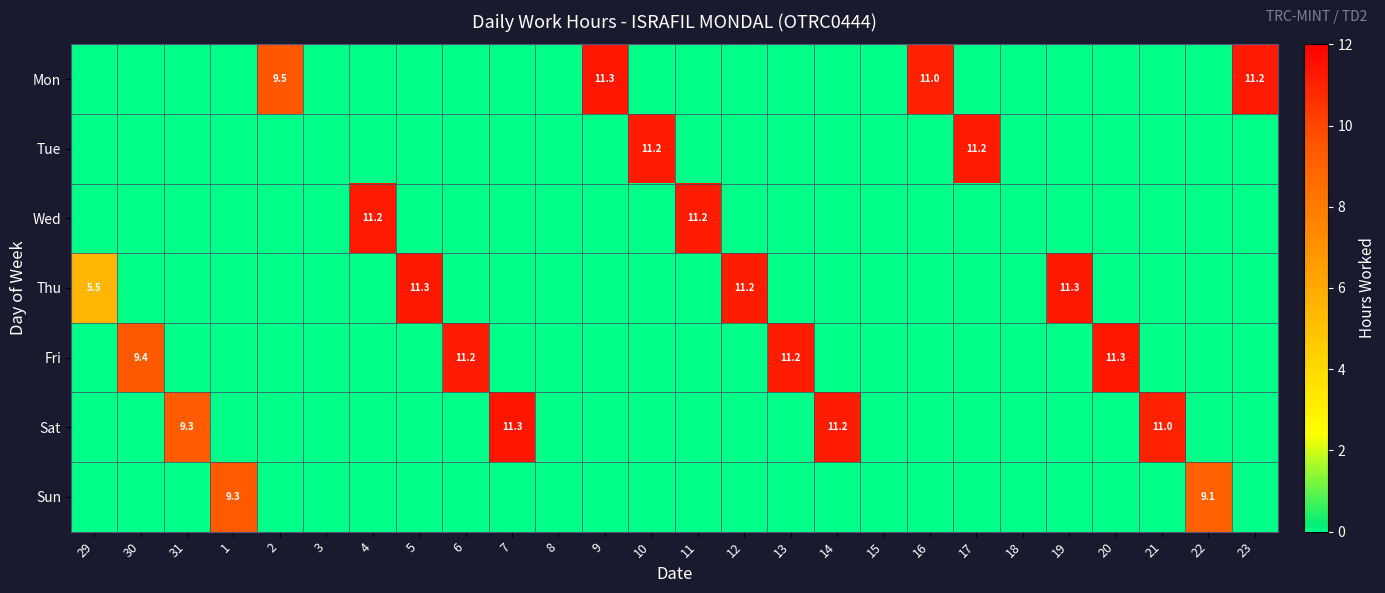

Is it true that Fri equals 9.4 at 30?

True